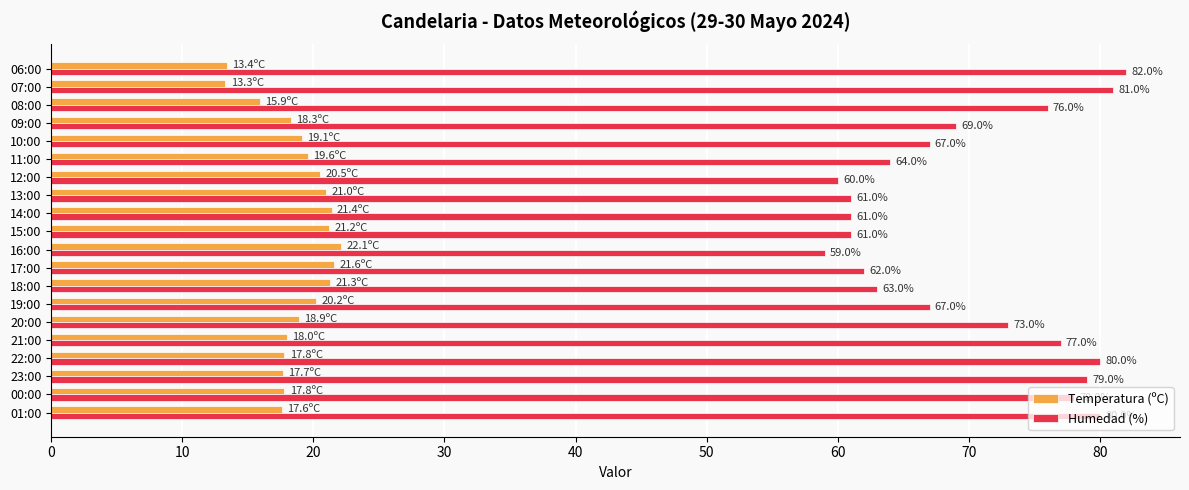

How many data points in Temperatura (ºC) are above 19?

10